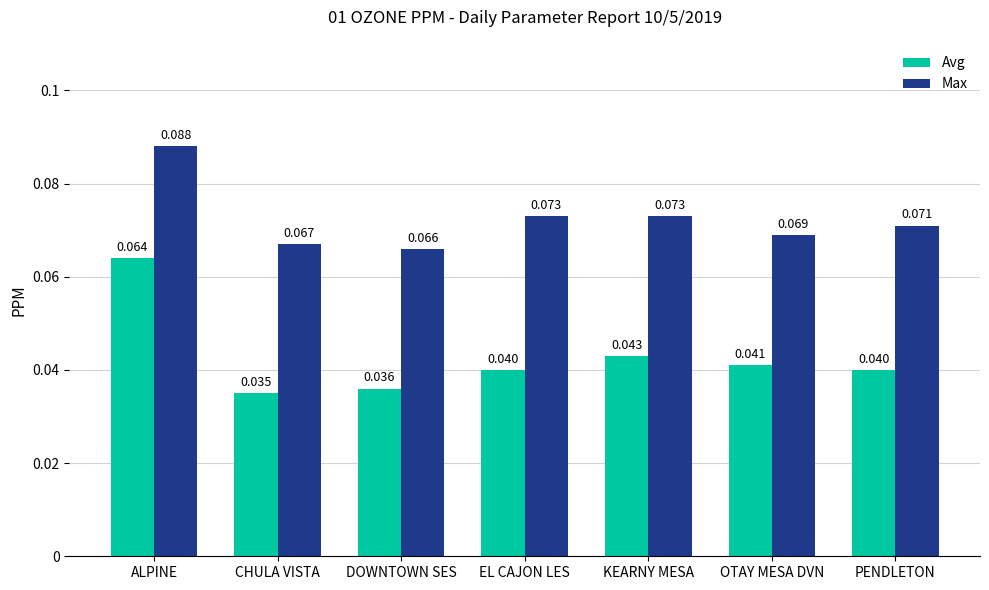

True or false: Max has a value of 0.0 at EL CAJON LES.

False